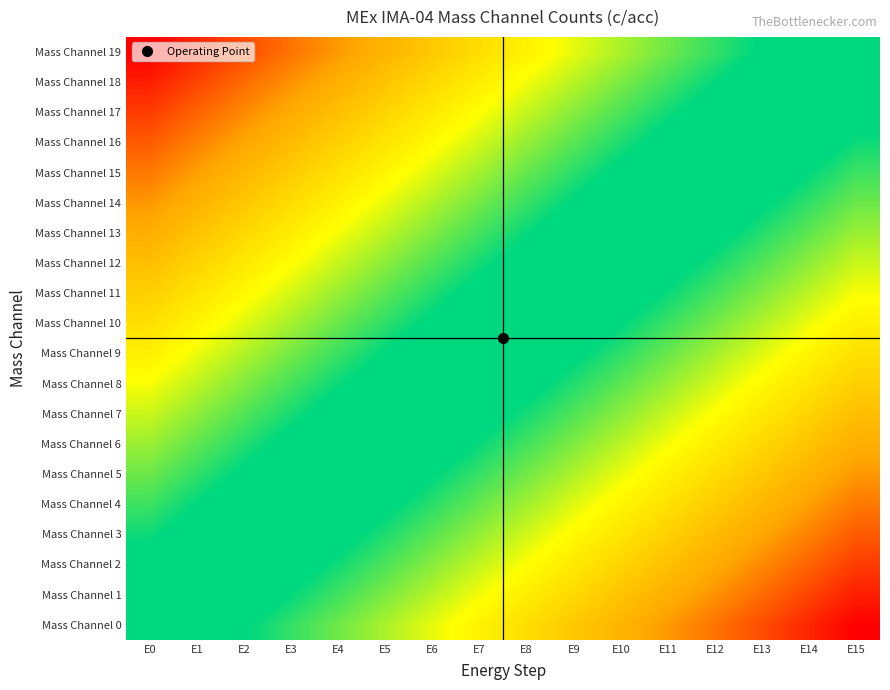

Count the number of data series in this chart.

20